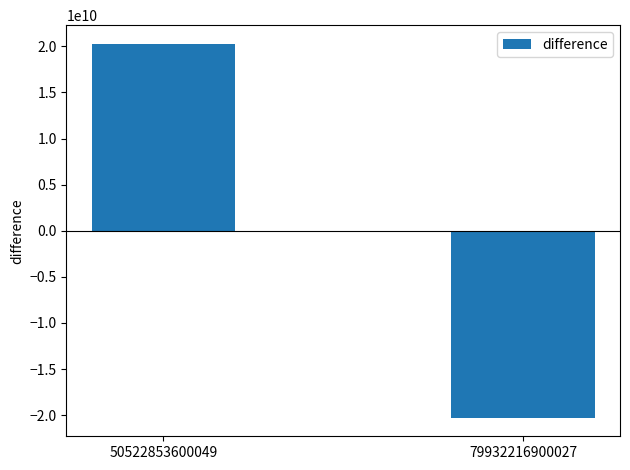

List the labels in order of value, smallest first.

79932216900027, 50522853600049